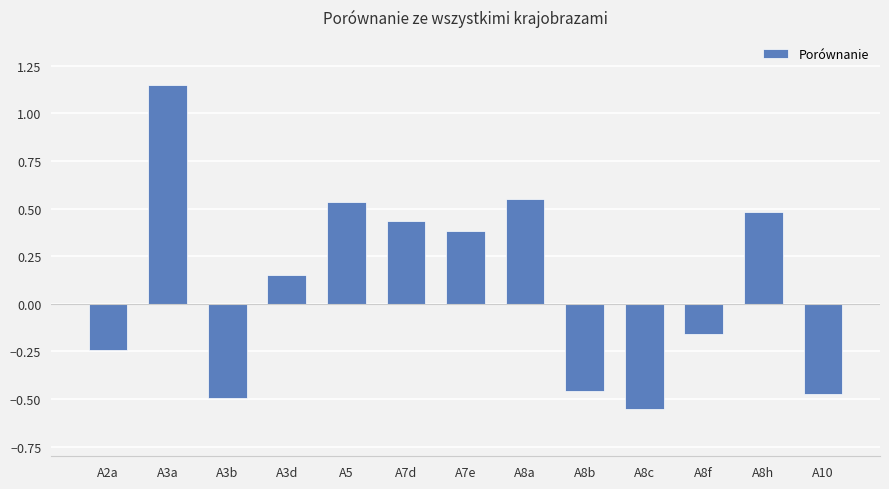

Which label corresponds to the largest value in the chart?

A3a